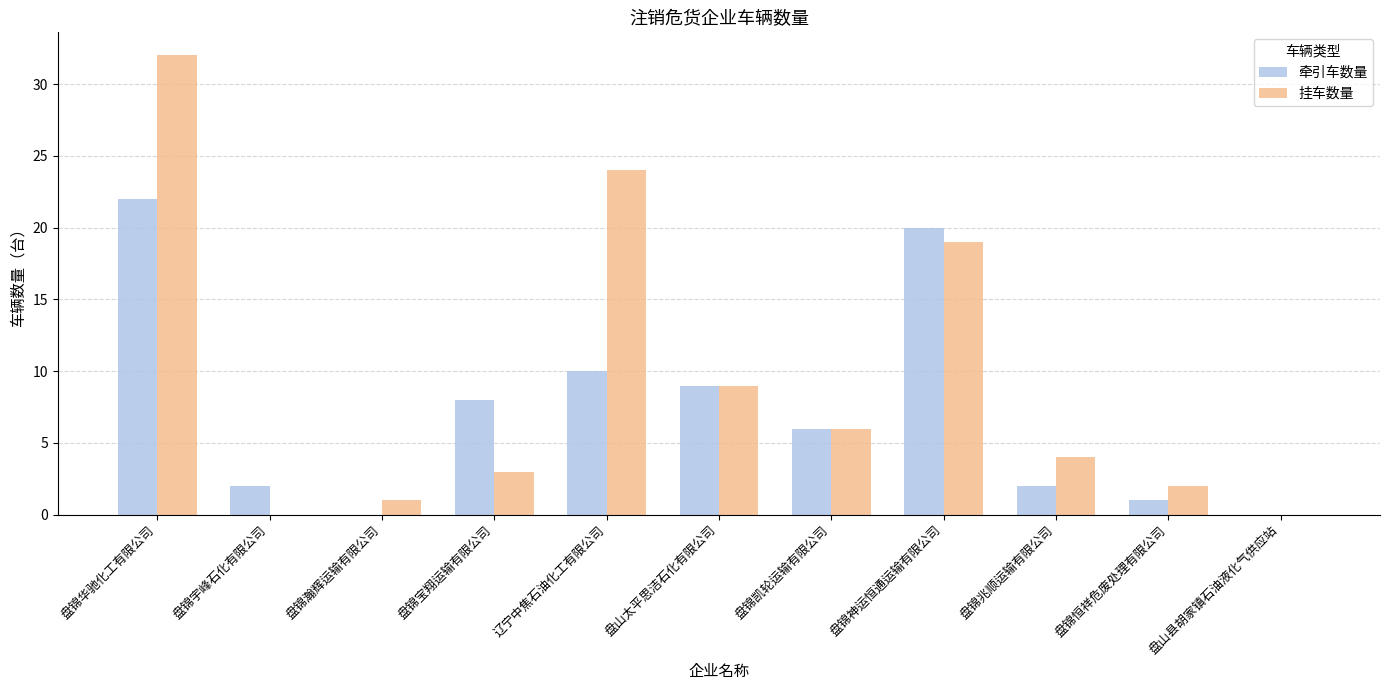

True or false: 牵引车数量 has a value of 15 at 盘山太平思洁石化有限公司.

False